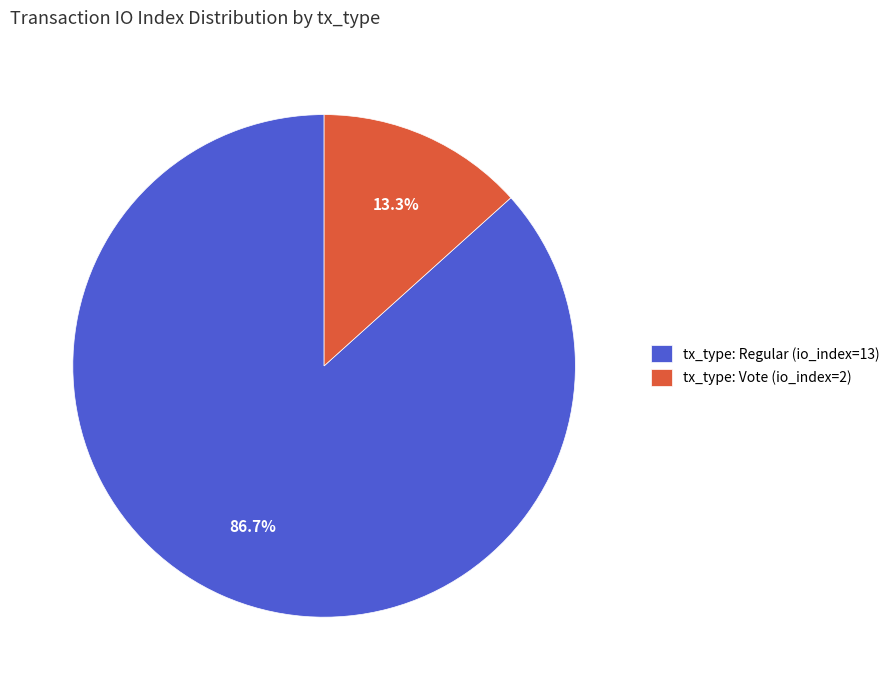

How many segments does this pie chart have?

2